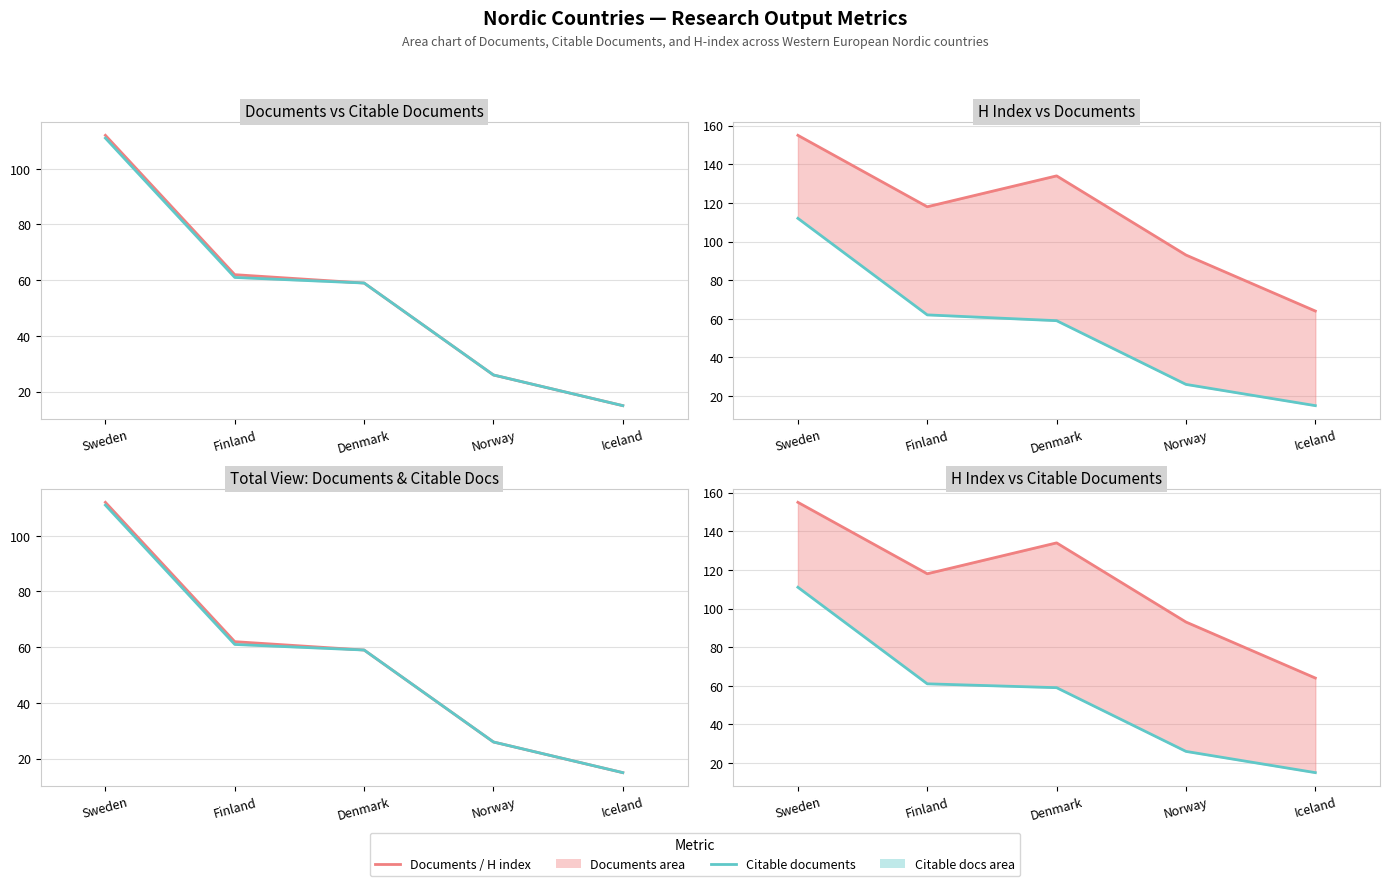

At how many categories does at least one series exceed 88?

4